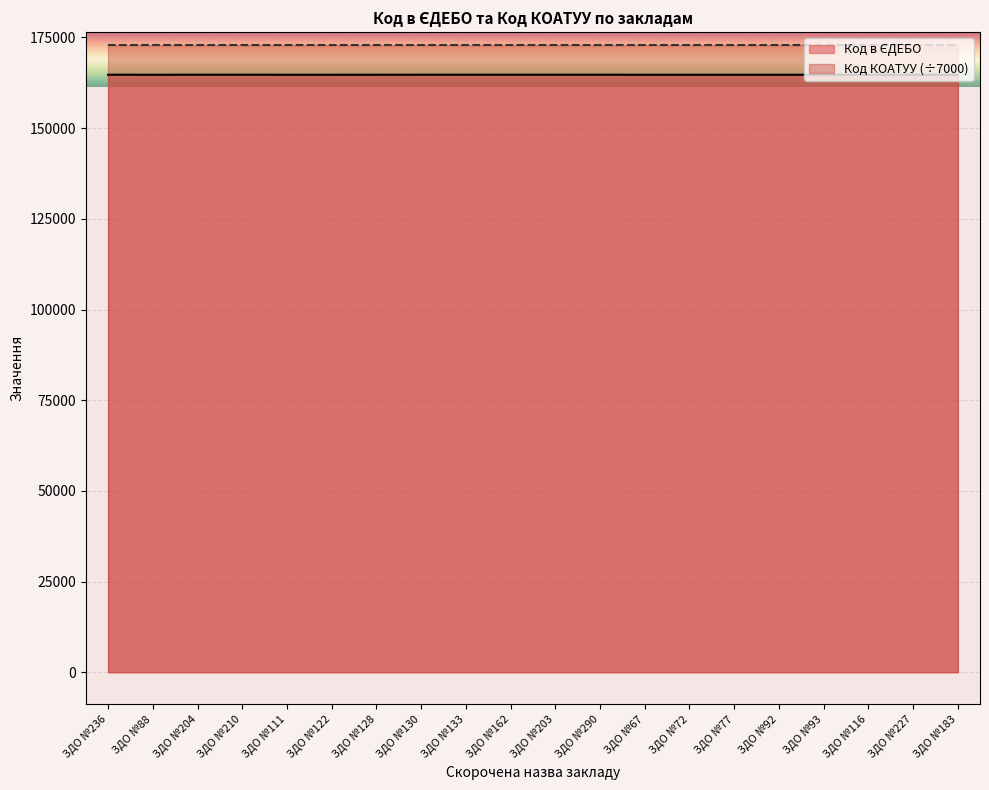

Where is the data nearest to the value 164716?

ЗДО №128